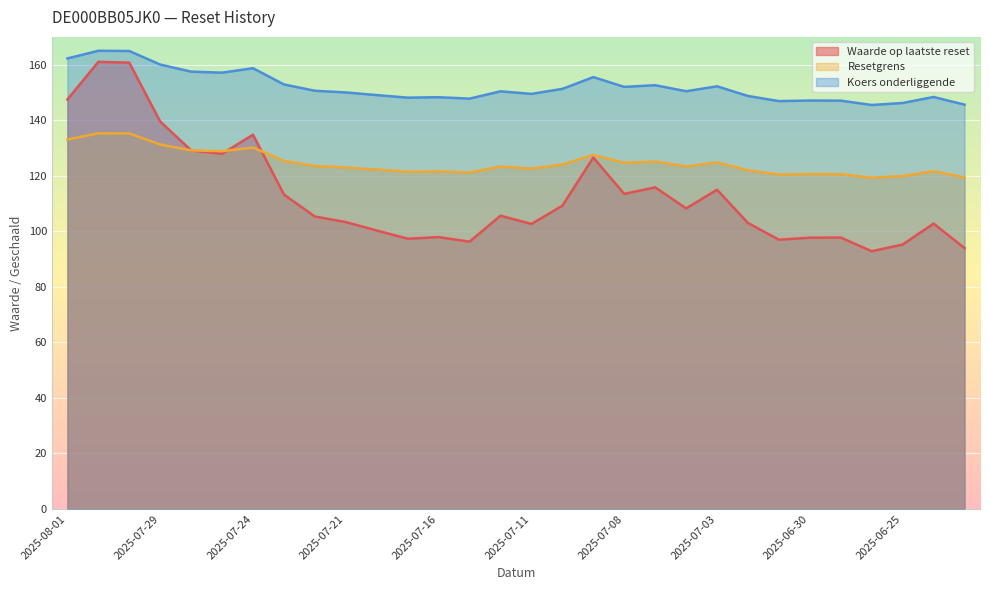

What is the value of the Koers onderliggende point at the 25th from the left?

147.1